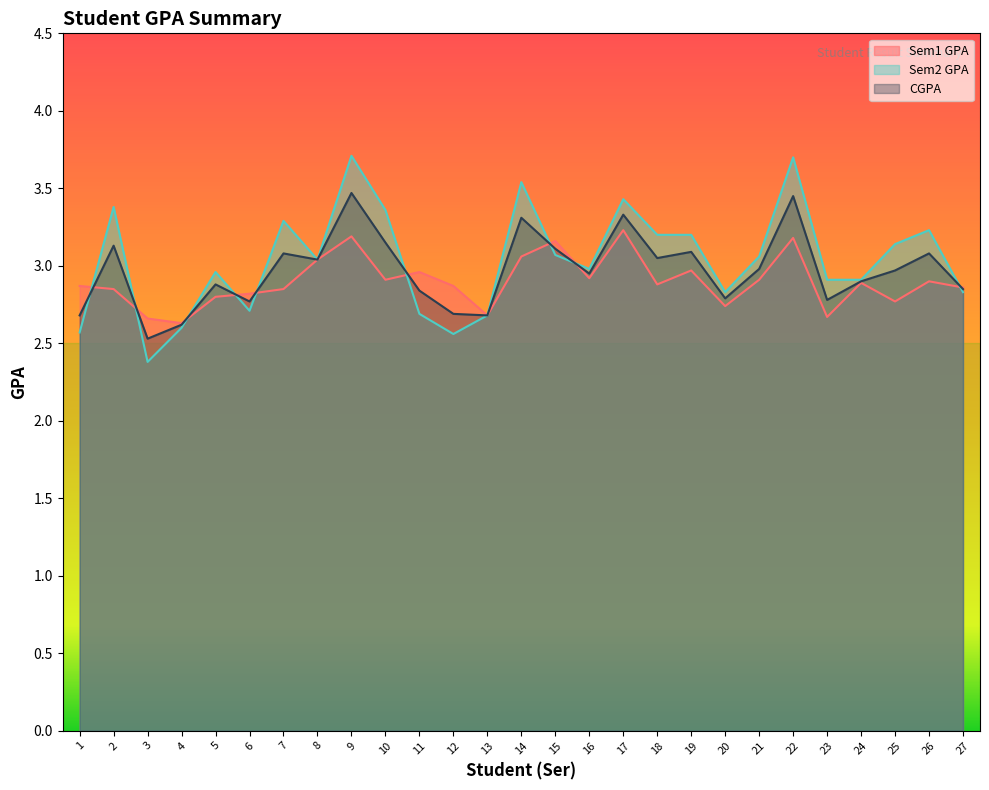

List the labels in order of Sem2 GPA value, largest first.

9, 22, 14, 17, 2, 10, 7, 26, 18, 19, 25, 15, 21, 8, 16, 5, 23, 24, 20, 27, 6, 11, 13, 4, 1, 12, 3